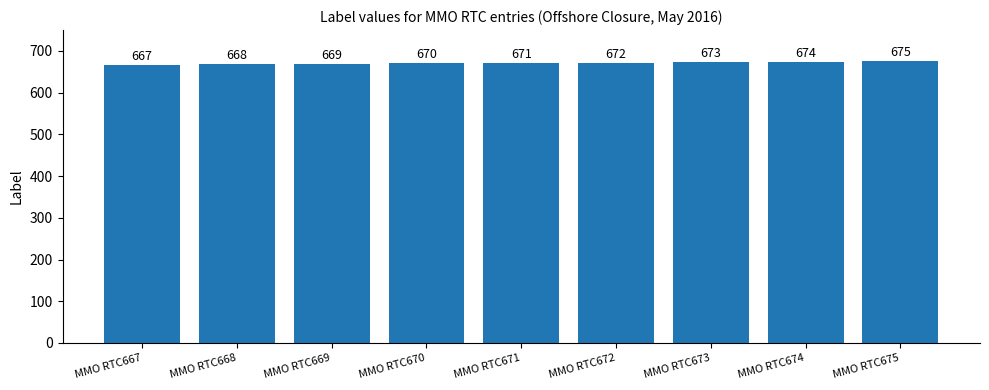

What is the value of the 7th bar from the left?

673